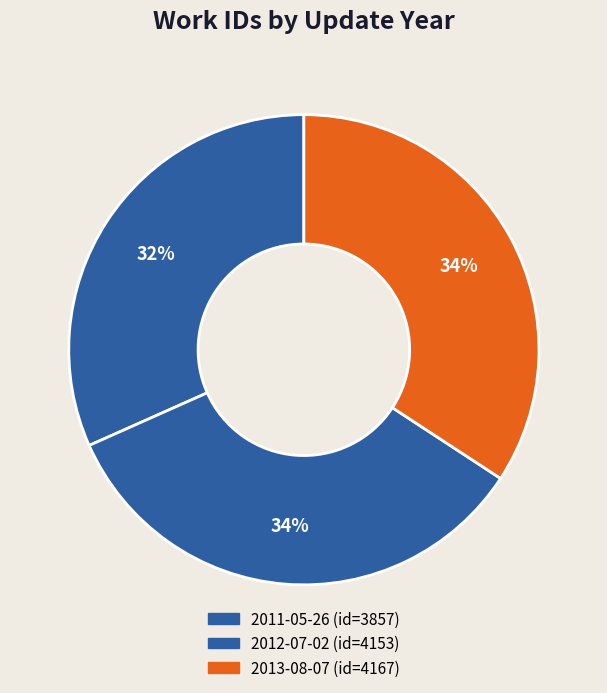

True or false: 2011-05-26 accounts for 32% of the total.

True